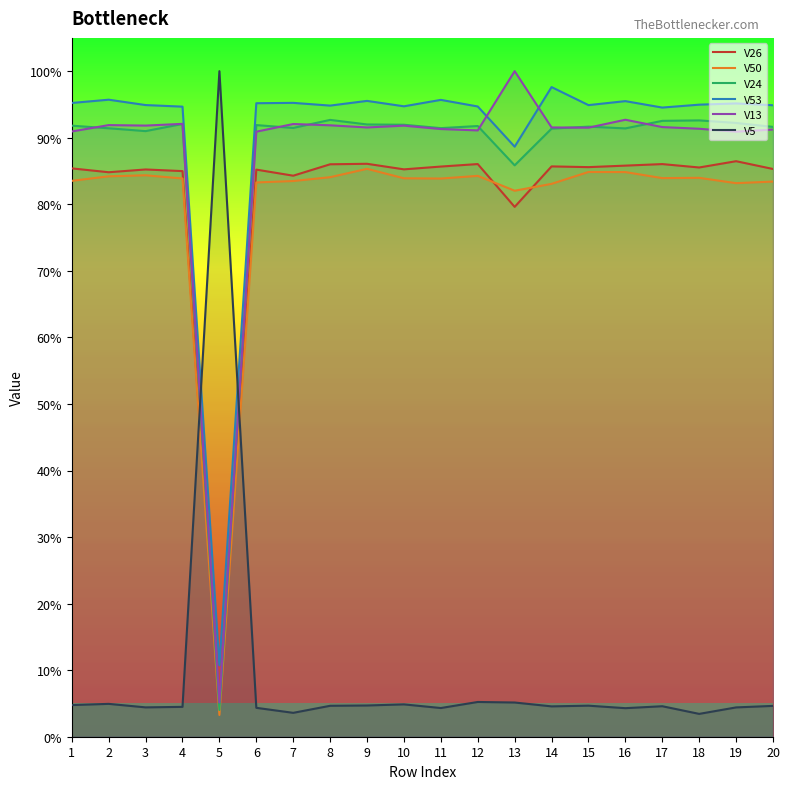

The value of V13 at 14 is 0.4. True or false?

False